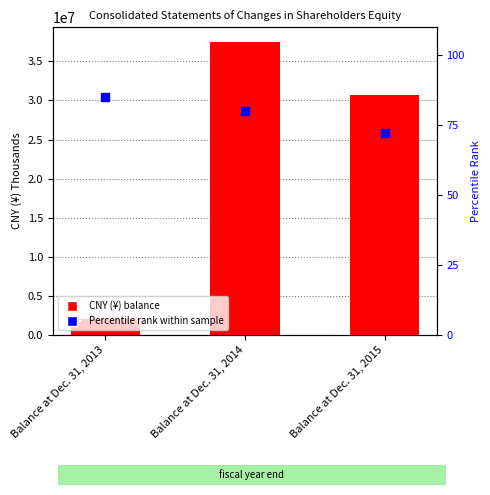

Is the value of CNY (¥) balance at Balance at Dec. 31, 2015 greater than the value of Percentile rank within sample at Balance at Dec. 31, 2013?

Yes